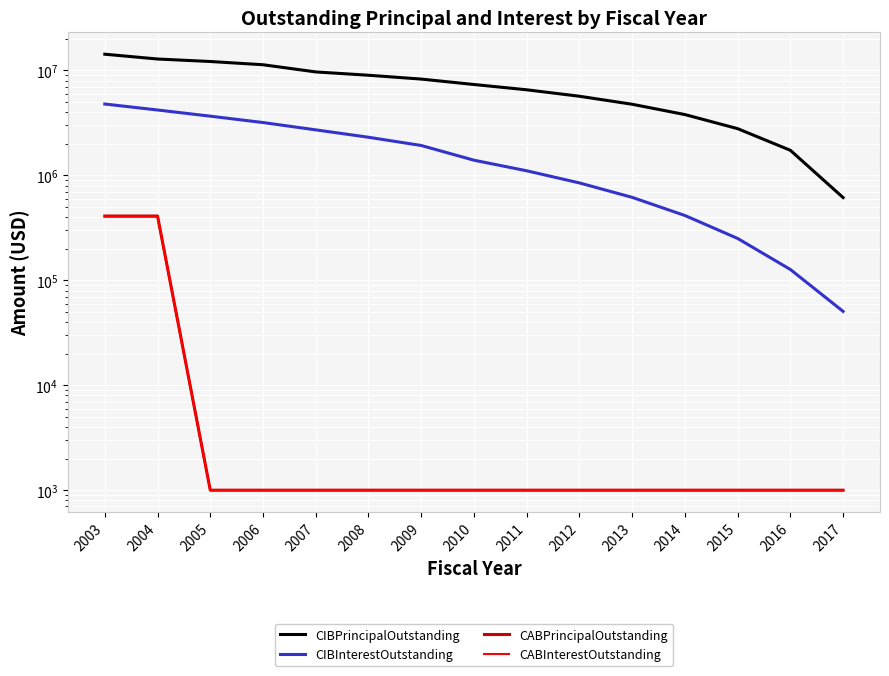

True or false: CIBInterestOutstanding and CABInterestOutstanding cross at least once.

False